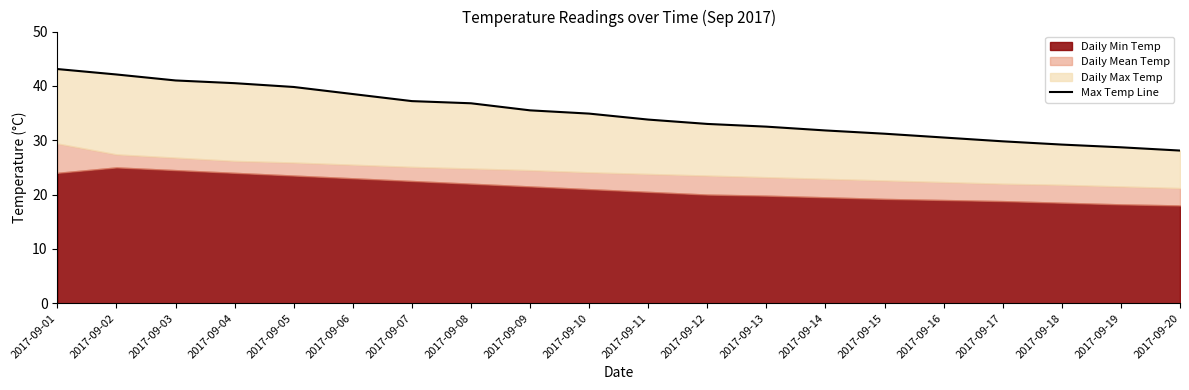

What is the sum of the values at 2017-09-05 and 2017-09-12?

72.8